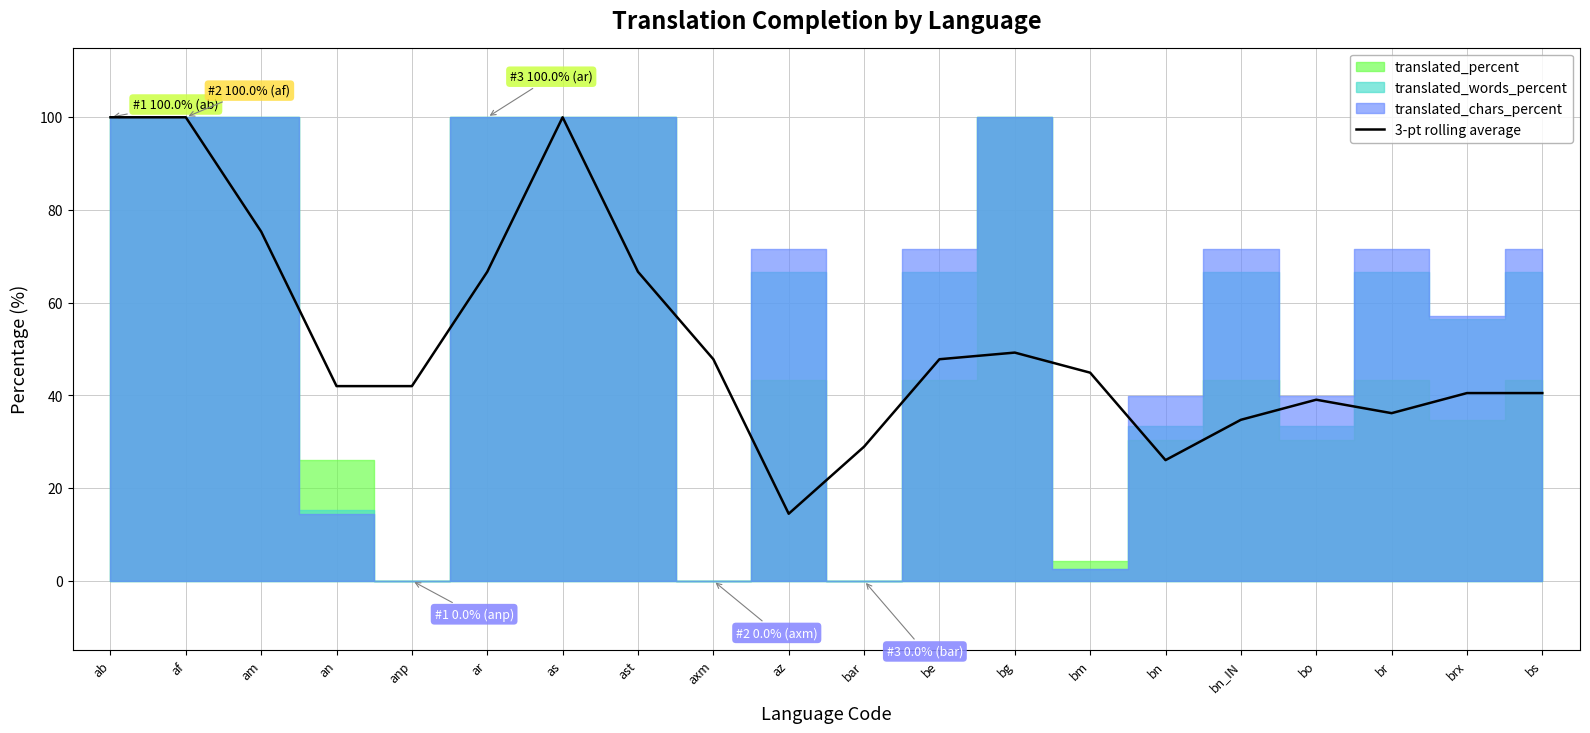

At which label does 3-pt rolling average reach its minimum?

az